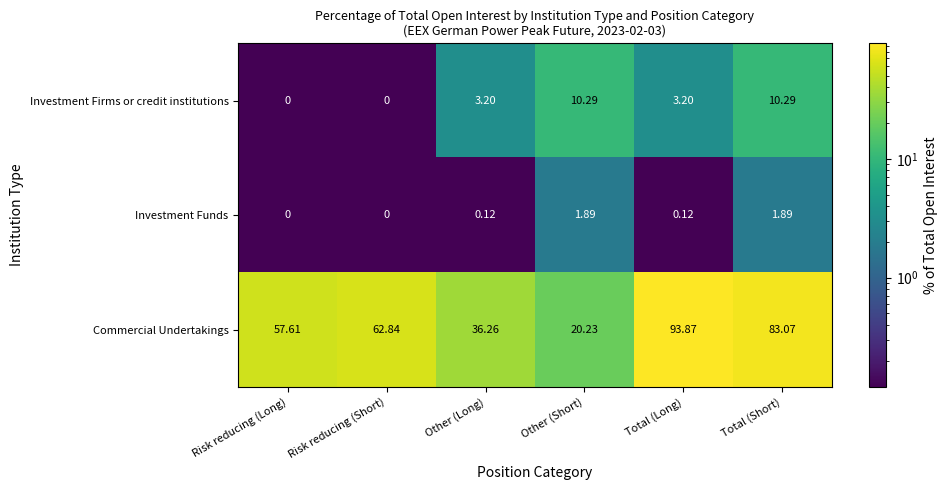

Is the value of Investment Firms or credit institutions at Risk reducing (Short) greater than the value of Commercial Undertakings at Other (Short)?

No